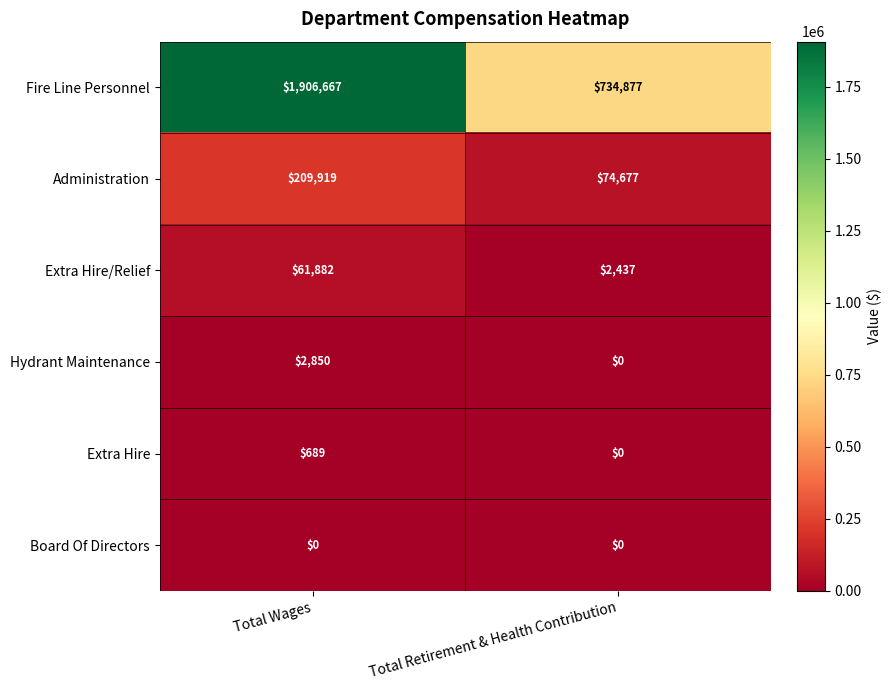

What is the difference between the highest and lowest values at Total Retirement & Health Contribution?

734877